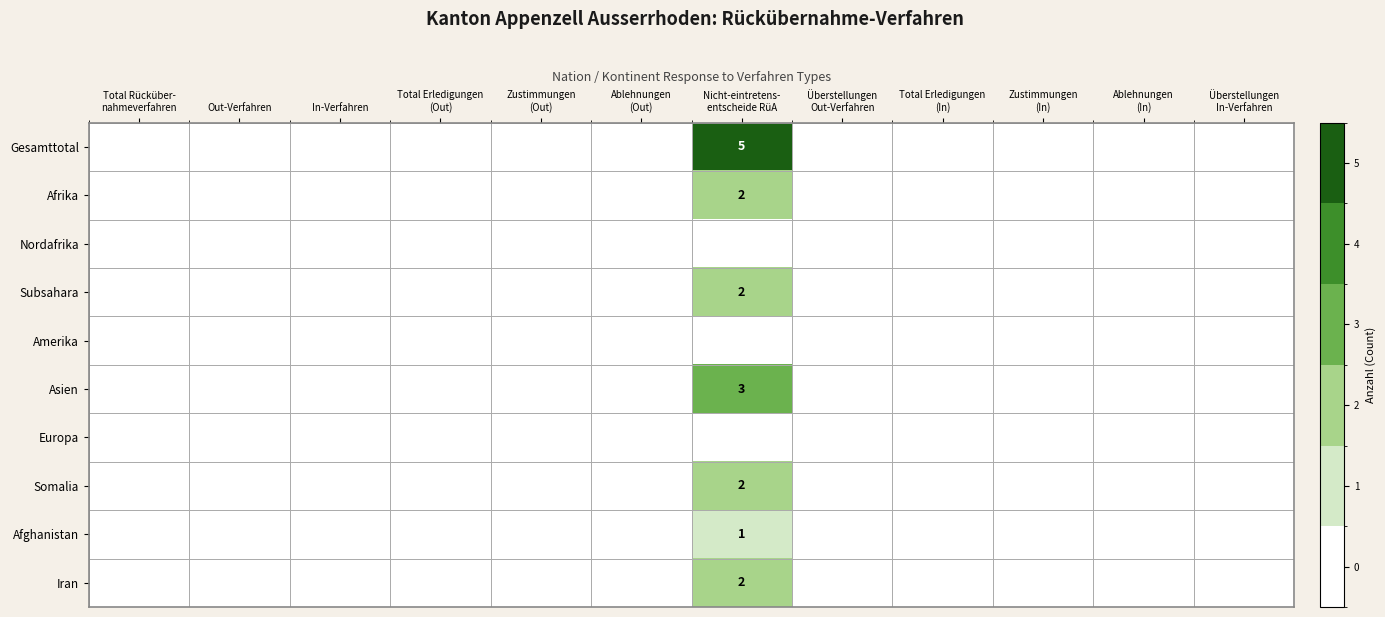

How many Somalia values are between 0 and 1?

11